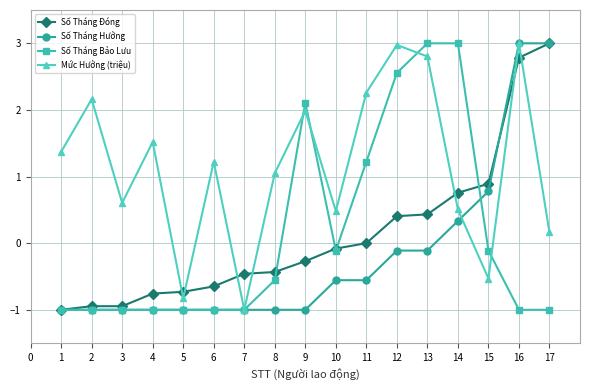

The Mức Hưởng (triệu) series shows 0.8 at 3. True or false?

False